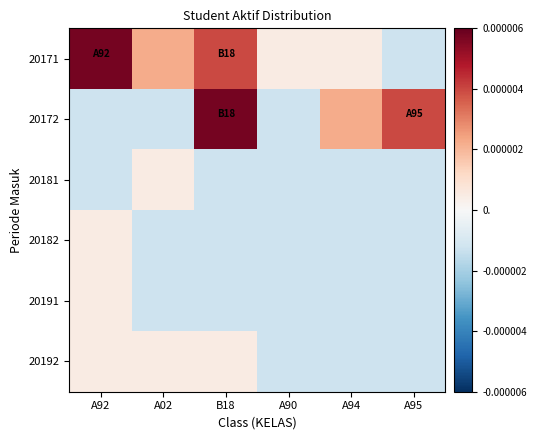

How many series are shown in this chart?

6